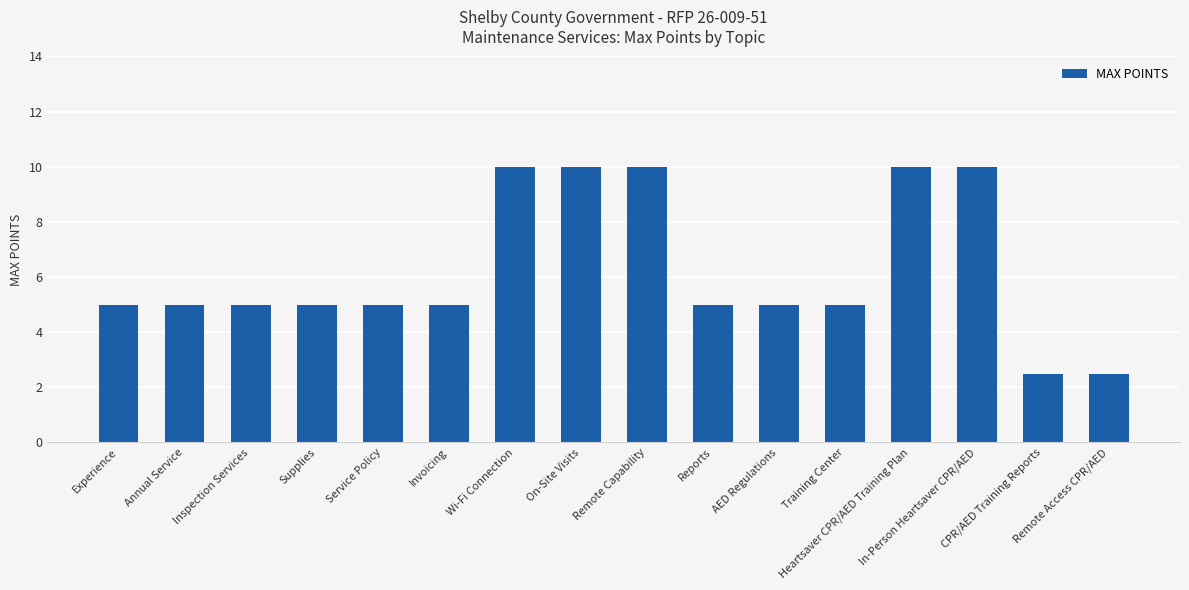

What is the difference between the second highest and minimum values?

7.5